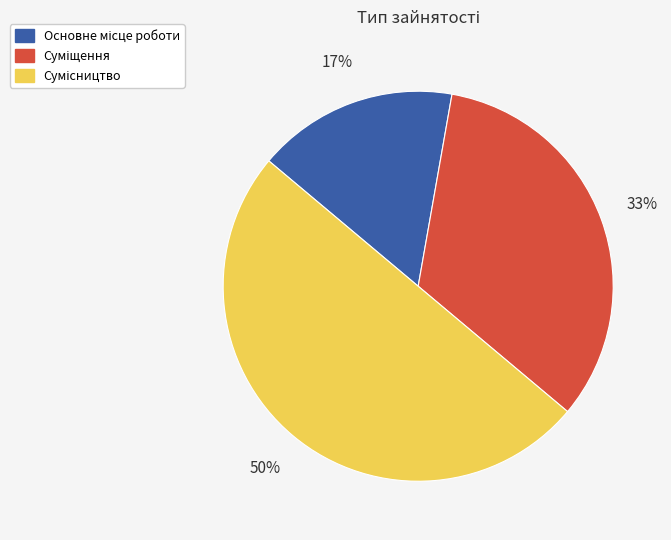

To the nearest percent, what is the difference between the largest and smallest slice percentages?

33%